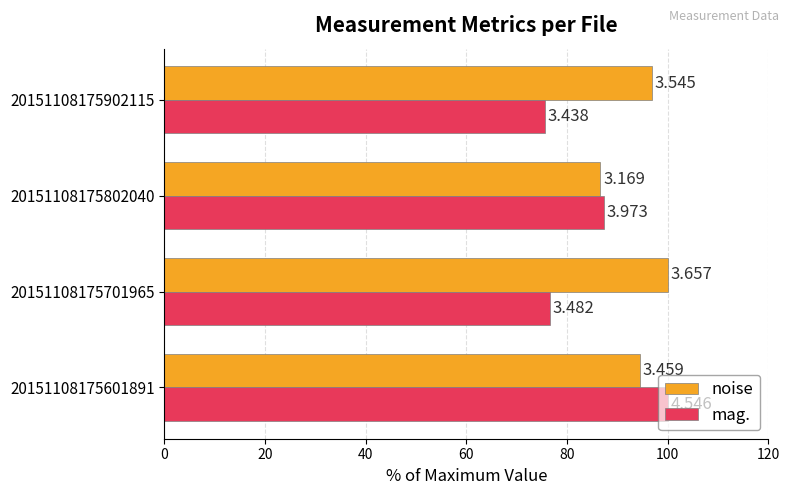

What are all the series names shown in the legend?

noise, mag.